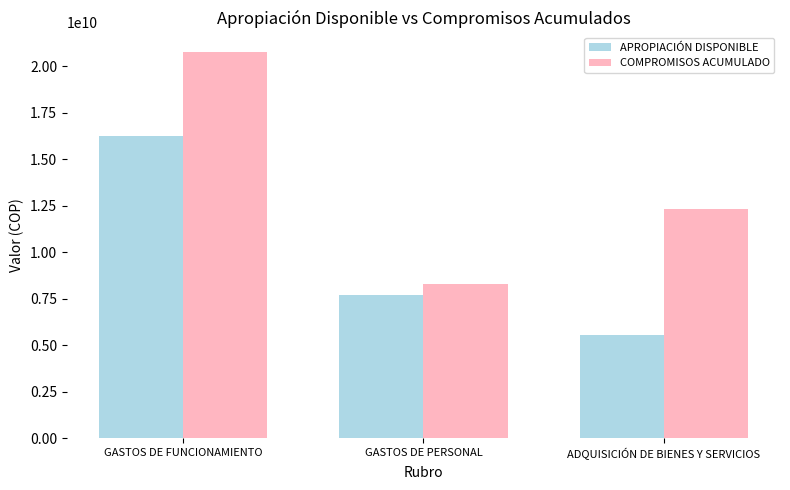

Rank the series at ADQUISICIÓN DE BIENES Y SERVICIOS from lowest to highest value.

APROPIACIÓN DISPONIBLE, COMPROMISOS ACUMULADO